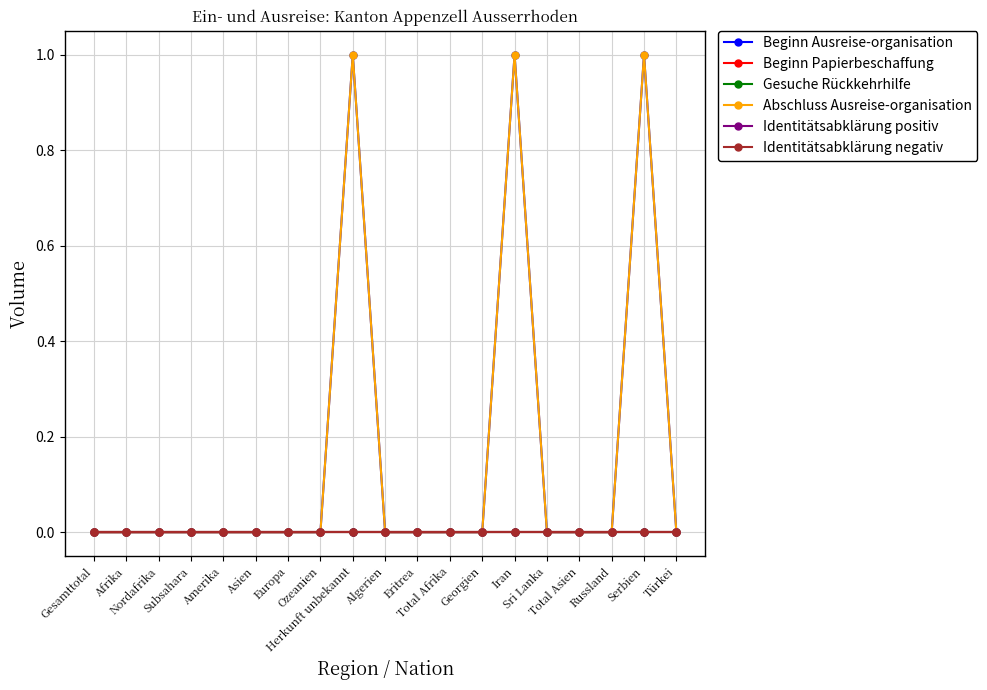

Is the value of Identitätsabklärung positiv at Türkei greater than the value of Gesuche Rückkehrhilfe at Iran?

No